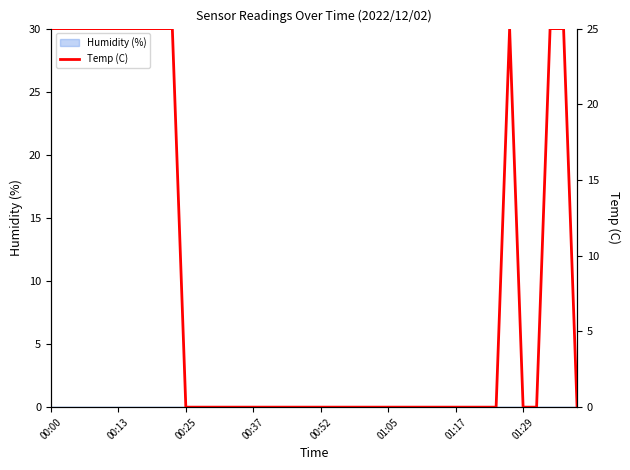

What is the sum of the values at 01:29 and 21?

25